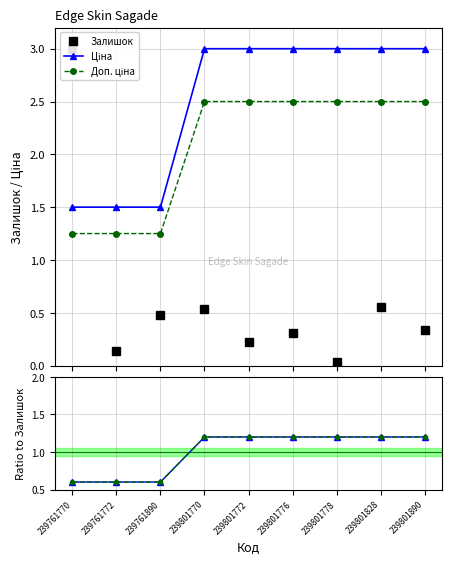

At how many categories does at least one series exceed 1?

9